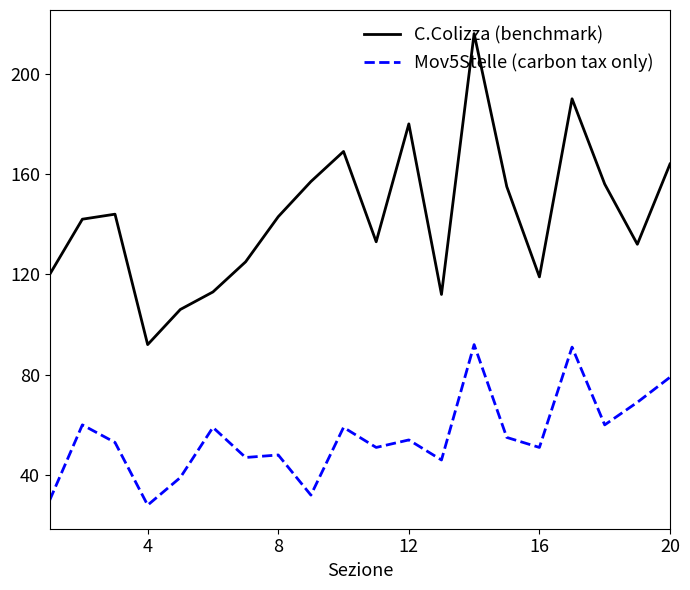

In Mov5Stelle (carbon tax only), how many points are lower than both neighbors (excluding endpoints)?

7